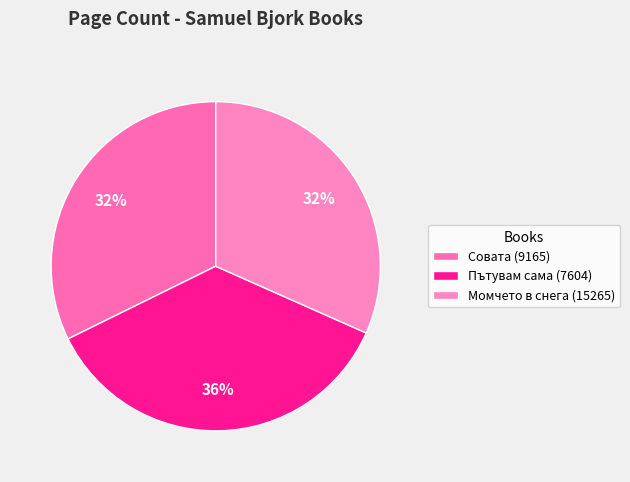

Combined, do Пътувам сама (7604) and Совата (9165) account for over 50%?

Yes